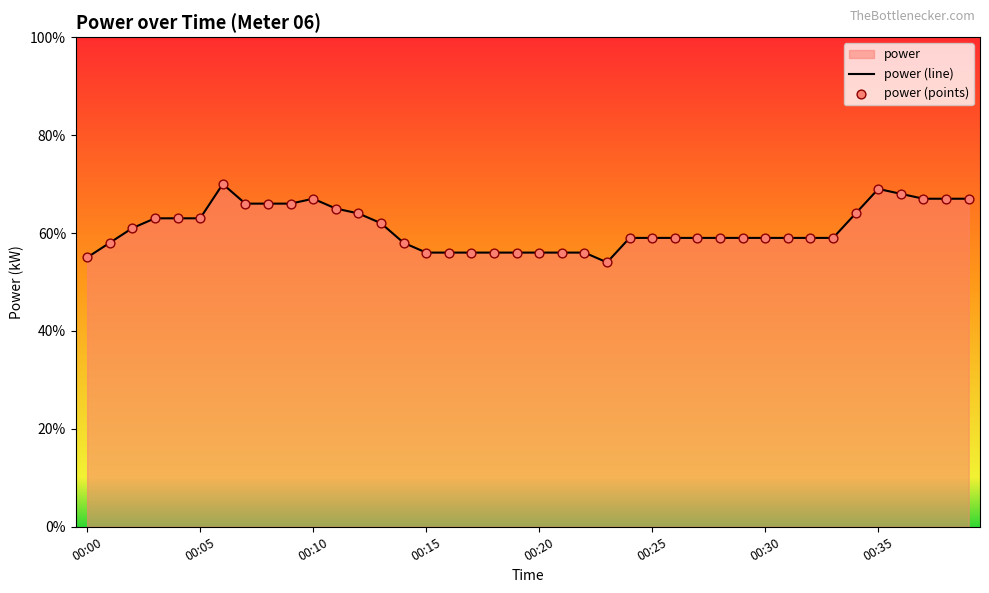

What is the change in value from 00:12 to 00:20?

-0.1